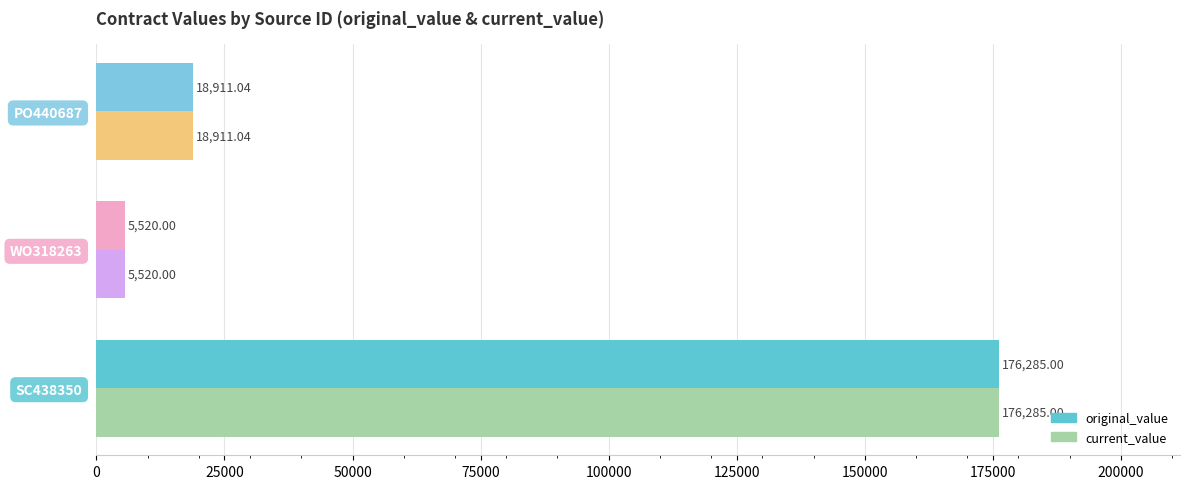

What is the smallest value displayed?

5520.0